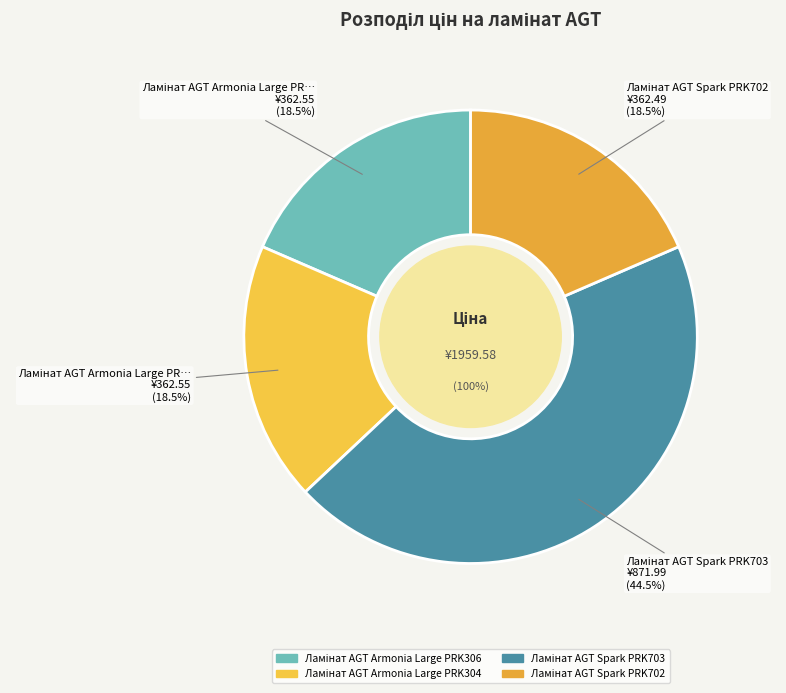

What percentage is the Ламінат AGT Armonia Large PRK304 slice, to the nearest percent?

19%